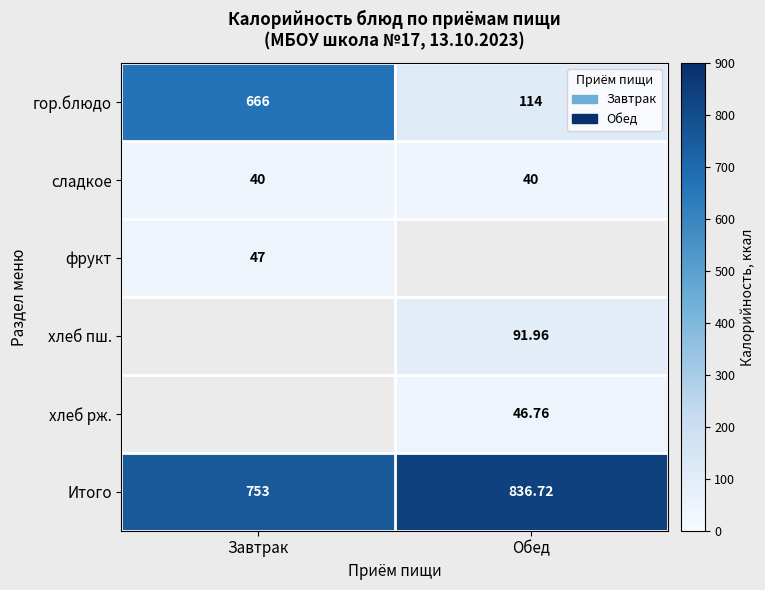

What is the difference between the maximum and minimum values in the Итого series?

83.7